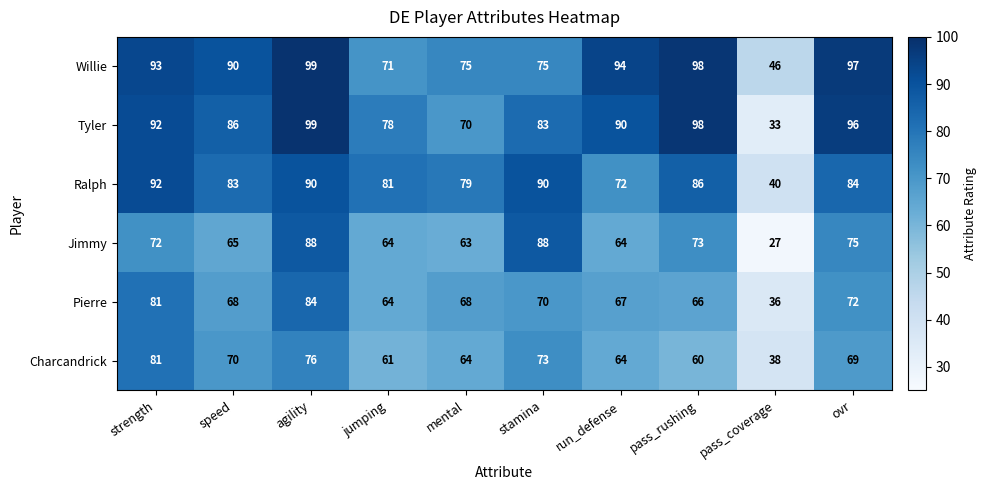

Is the value of Willie at pass_rushing greater than the value of Tyler at pass_coverage?

Yes